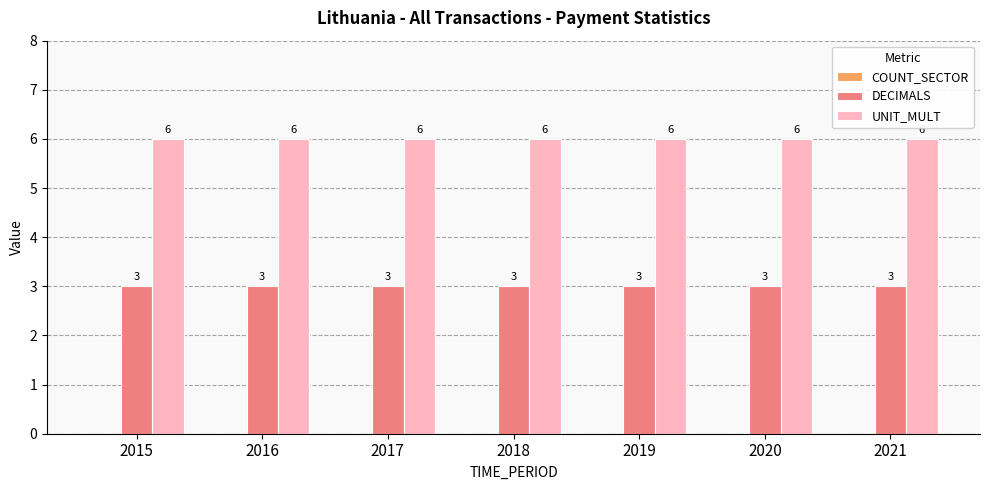

At 2015, list the series in order from largest to smallest.

UNIT_MULT, DECIMALS